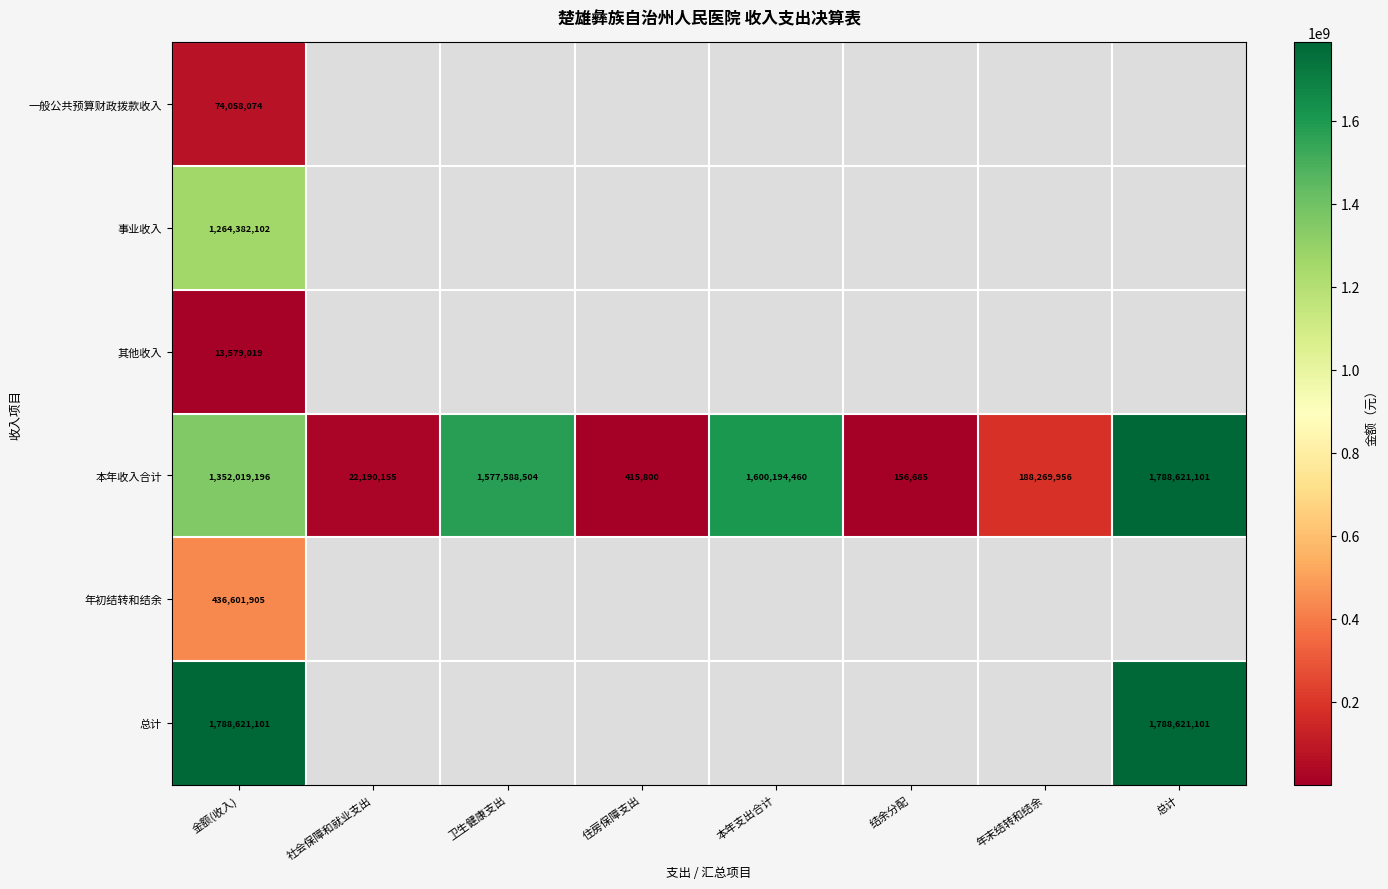

What is the greatest value displayed?

1788621101.0